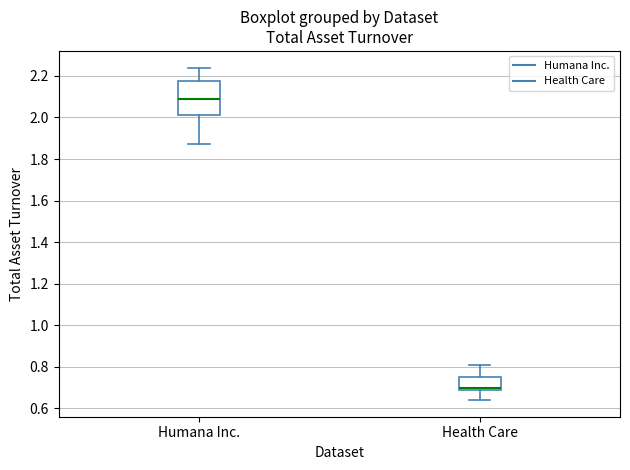

Reading left to right, transcribe this box plot: for each box, give where its median line is, the range the box spans, and where its two whiskers end, as read against the y-axis. The values are not printed on the chart, so give them approximately, as read against the axis.

Humana Inc.: median 2.10, box 2.02 to 2.18, whiskers 1.88 to 2.24
Health Care: median 0.70 (just above the box's lower edge), box 0.70 to 0.76, whiskers 0.64 to 0.82